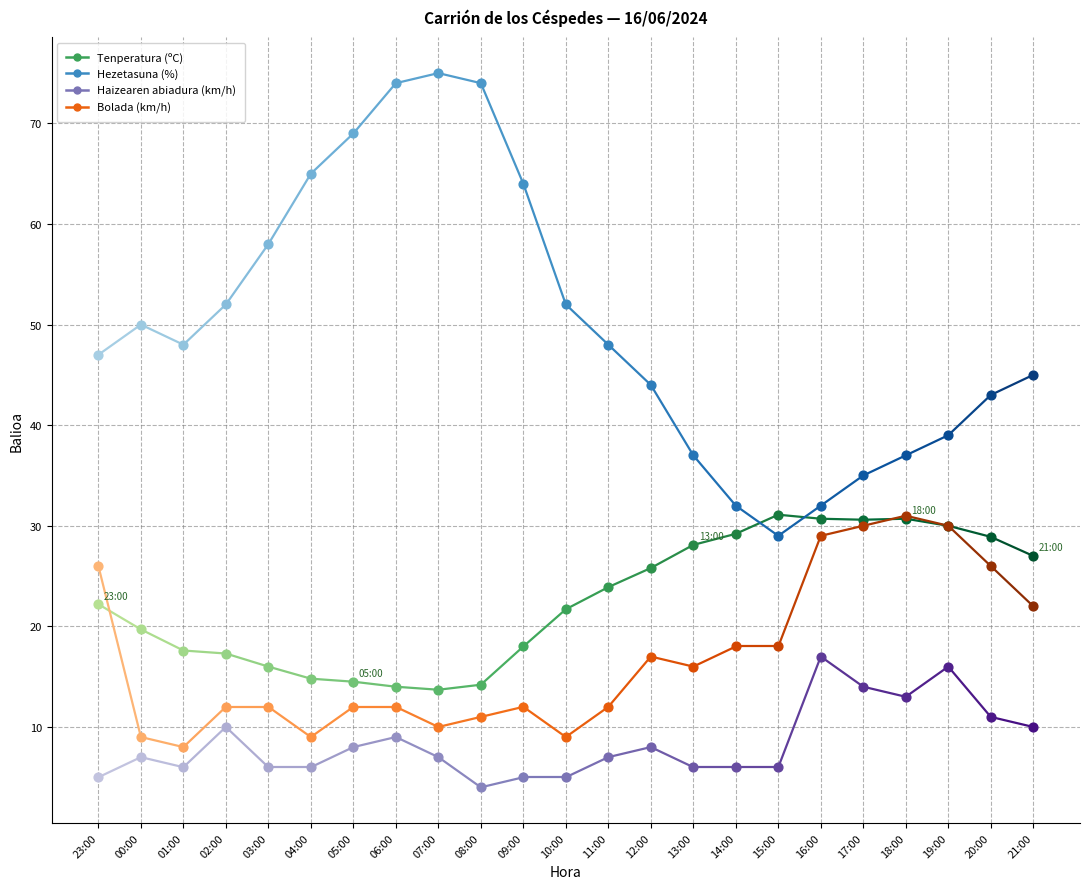

Which series contains the highest Y value?

Hezetasuna (%)